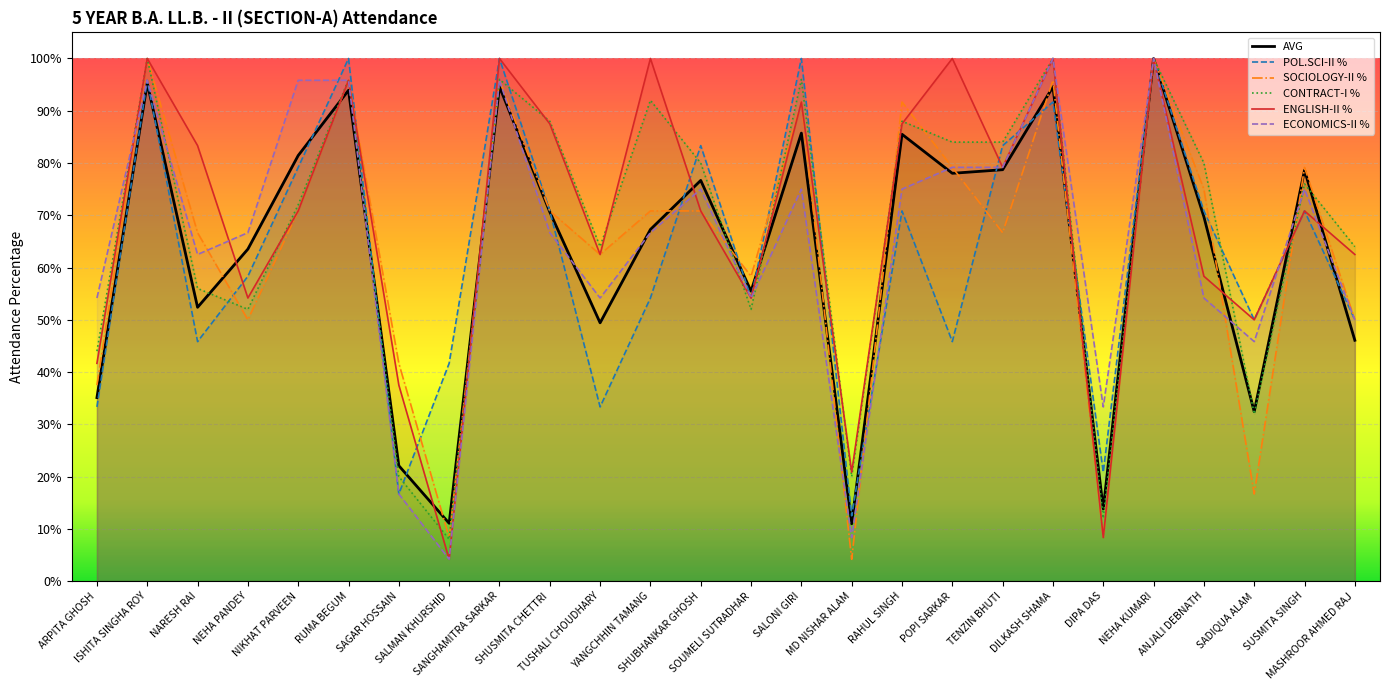

What is the total value across all series at YANGCHHIN TAMANG?

4.5